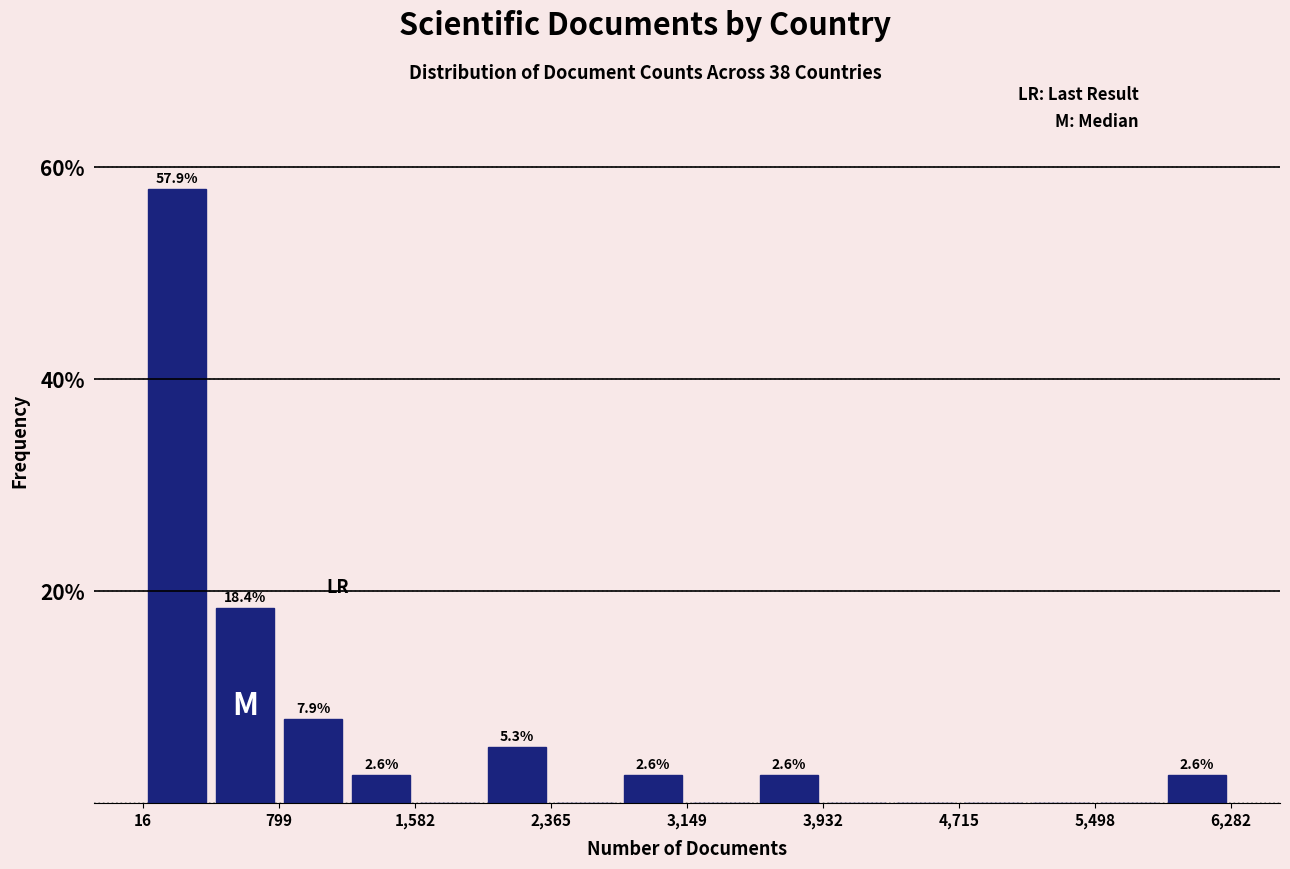

Around what value on the x-axis is the tallest bar? Give the approximate position of its centre, as read against the axis.

200